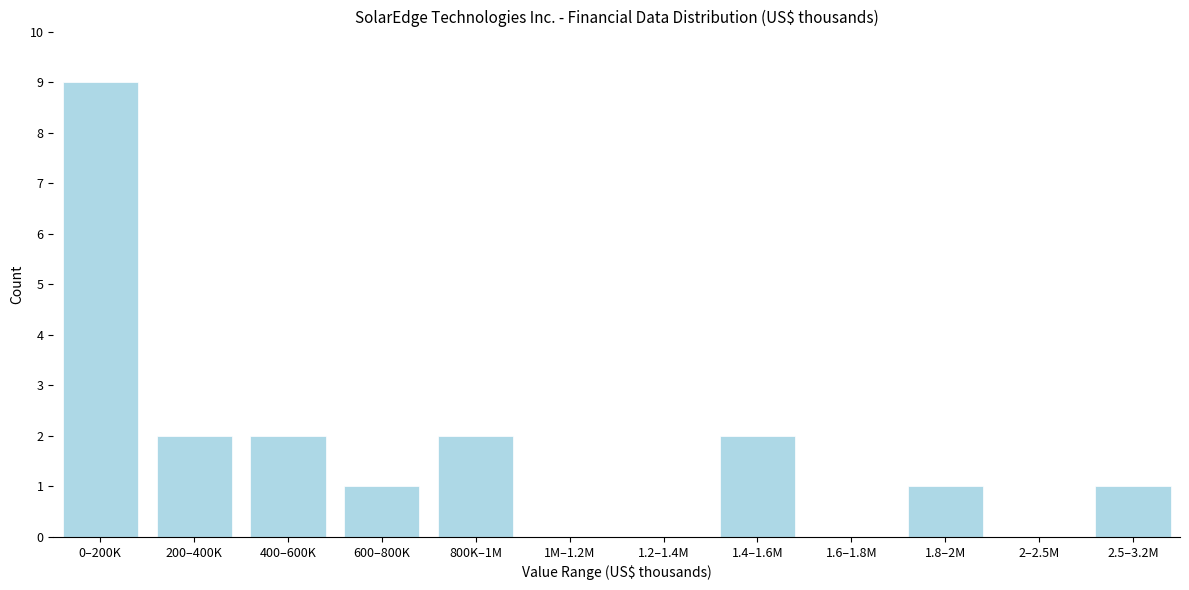

Reading left to right, transcribe all the data shown in this chart.

0–200K=9	200–400K=2	400–600K=2	600–800K=1	800K–1M=2	1M–1.2M=0	1.2–1.4M=0	1.4–1.6M=2	1.6–1.8M=0	1.8–2M=1	2–2.5M=0	2.5–3.2M=1